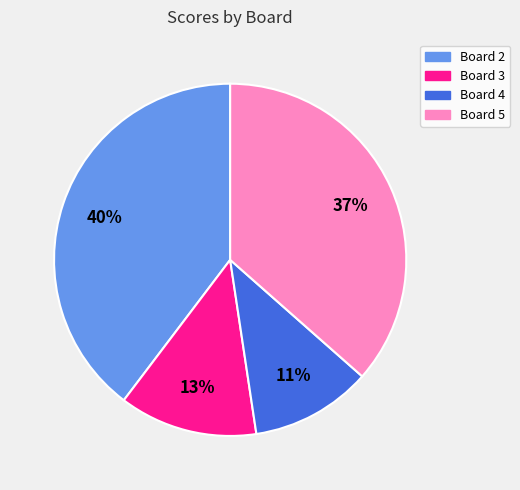

Is there any slice that represents more than half of the pie?

No